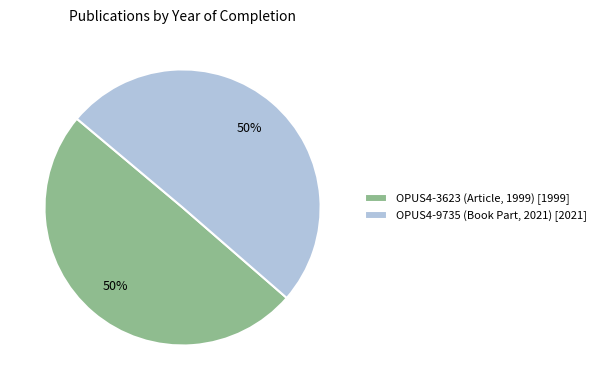

What percentage is the OPUS4-3623 (Article, 1999) [1999] slice, to the nearest percent?

50%